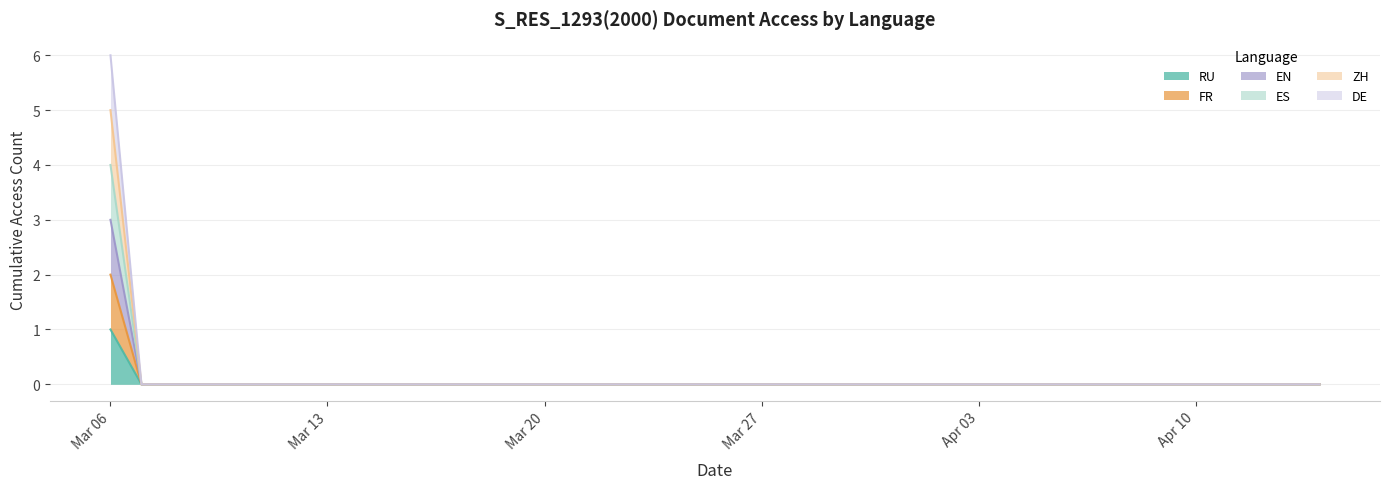

Which series changed the most between 2019-03-09 and 2019-03-28?

RU